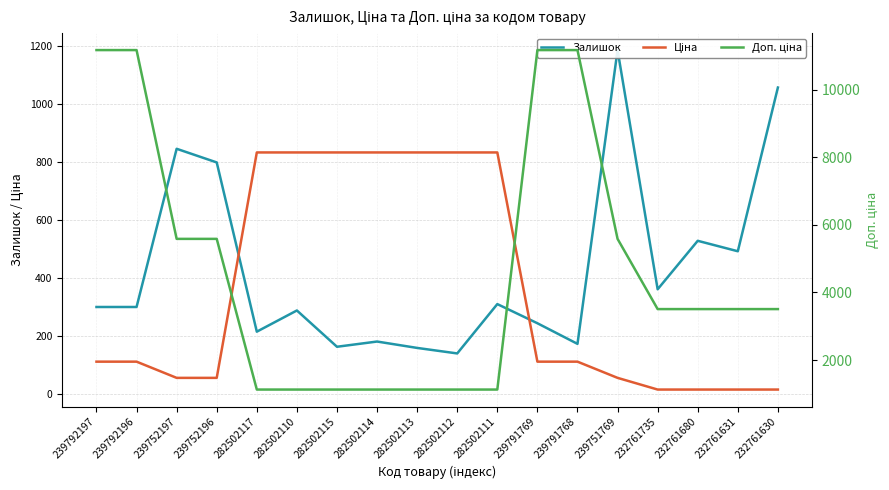

What is the difference between the highest and lowest values at 282502110?

840.0